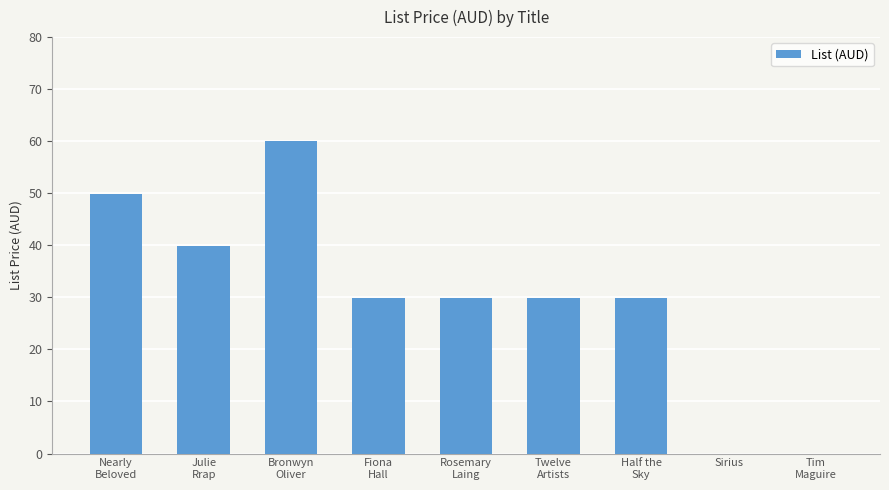

True or false: the data shows 0.0 at Sirius.

True